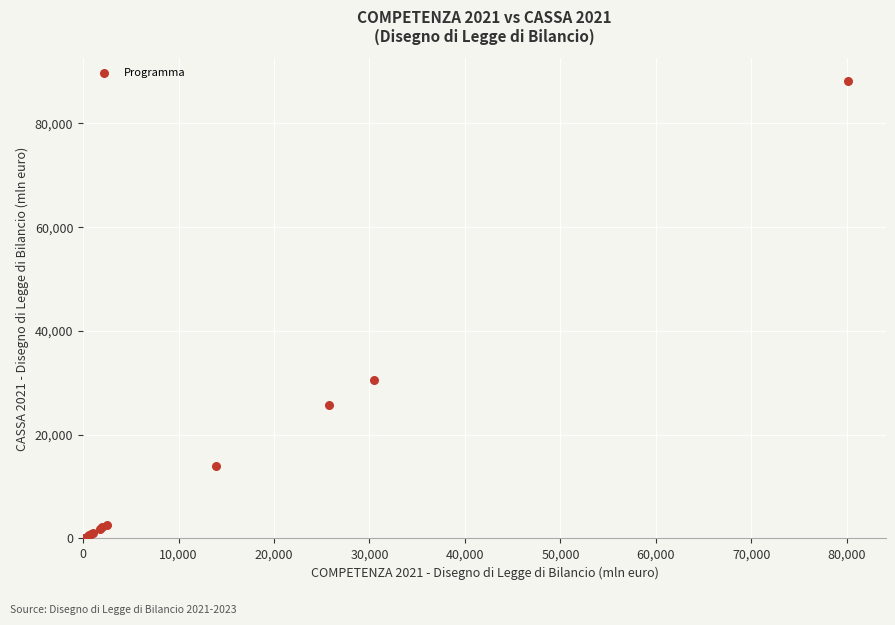

What Y value in the scatter plot is closest to 44076?

30553.8